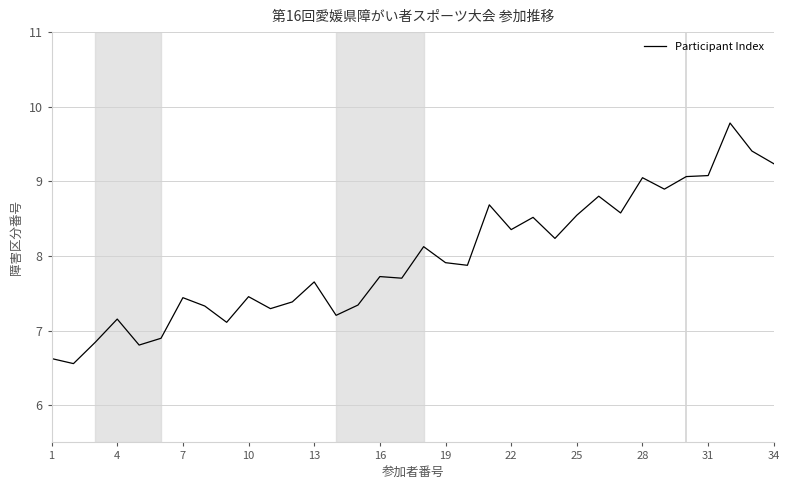

What is the minimum value shown in the chart?

6.6